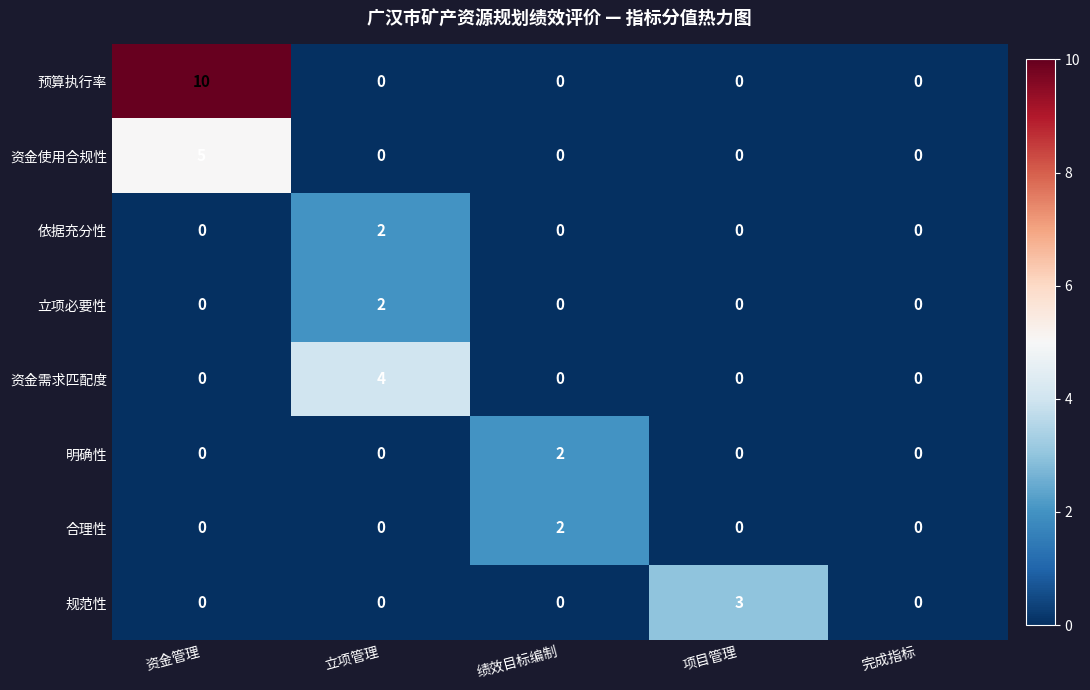

Which label corresponds to the largest value in the chart?

资金管理